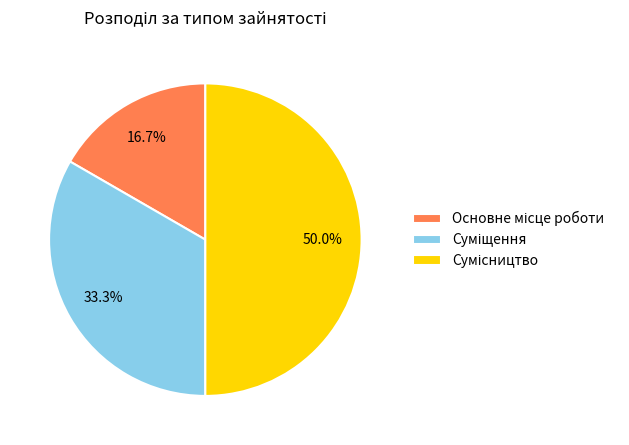

Count the number of slices in the pie.

3